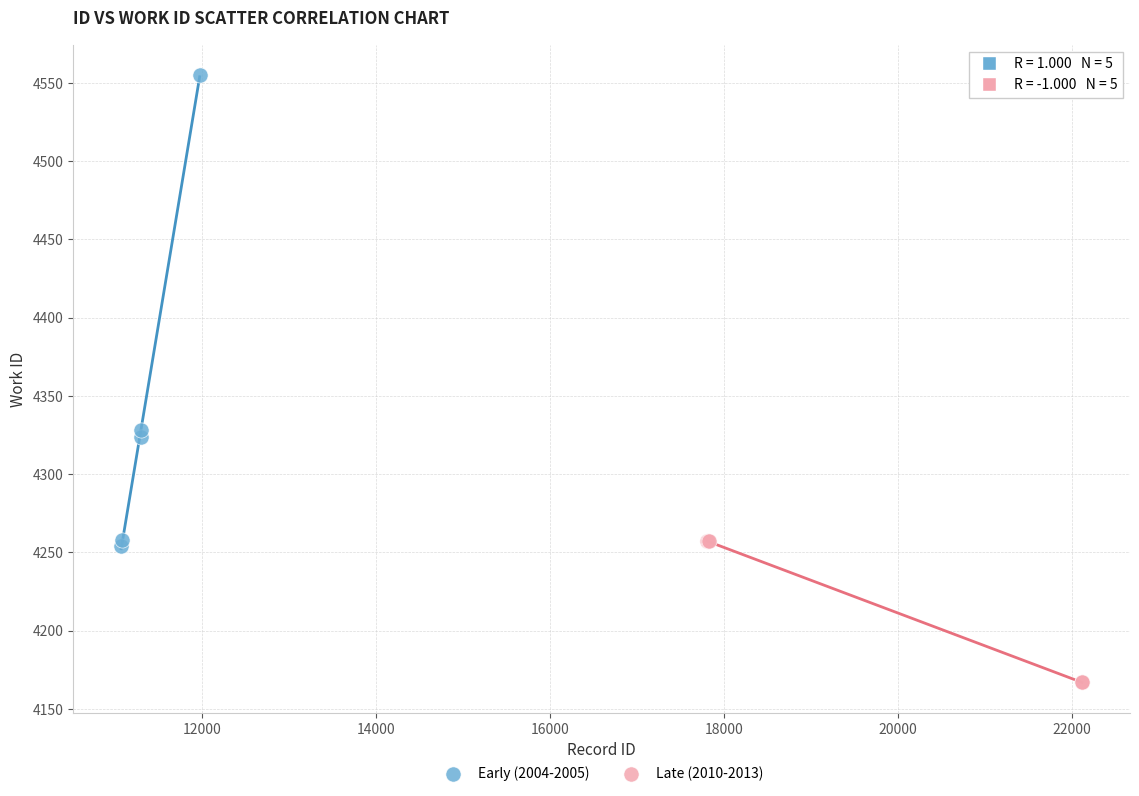

Which series reaches the minimum Y coordinate?

Late (2010-2013)